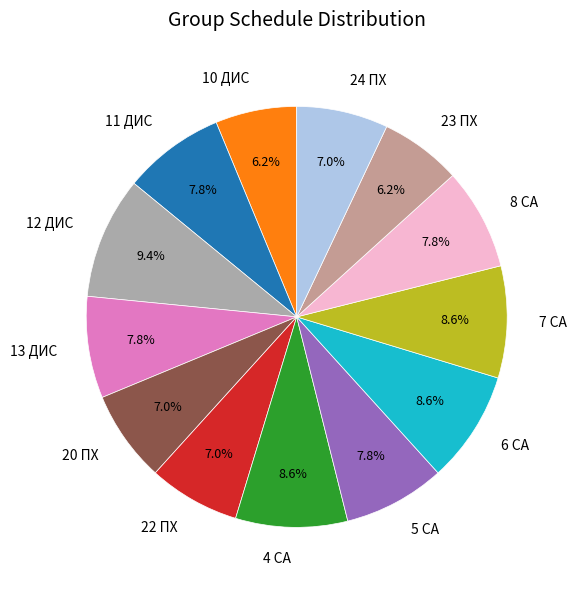

True or false: 6 СА accounts for 23% of the total.

False